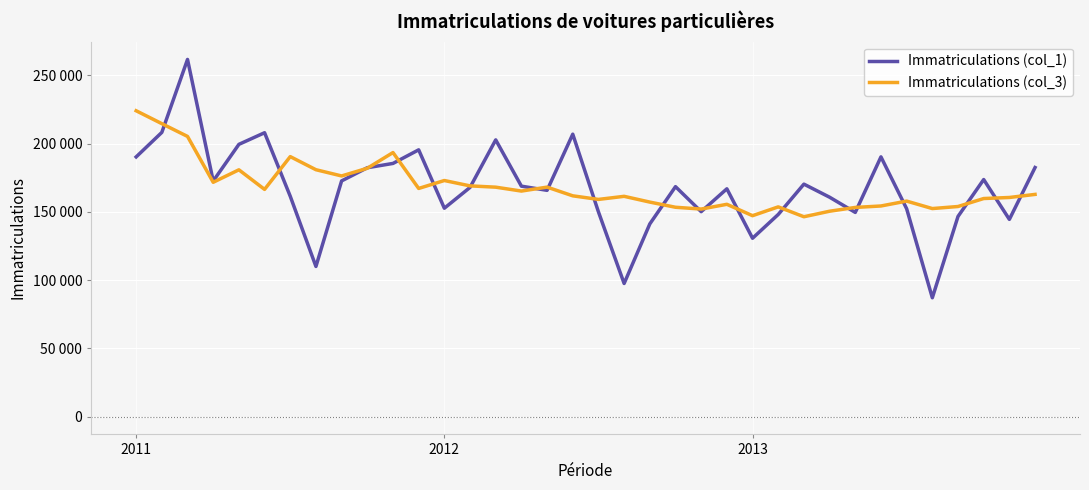

What is the difference between the maximum and minimum values in the Immatriculations (col_1) series?

174566